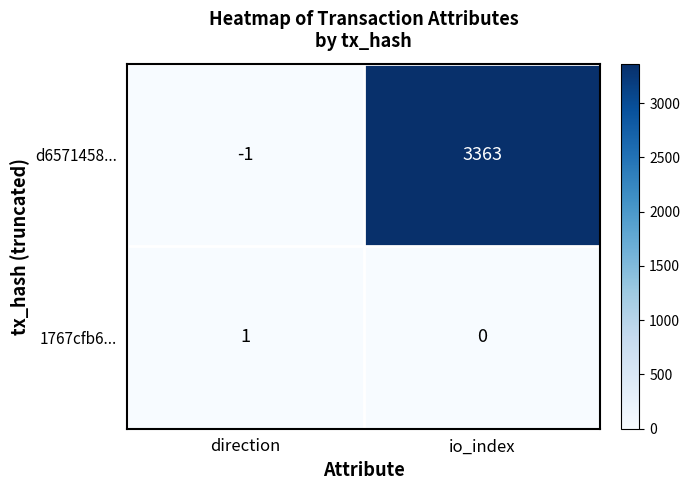

What is the sum of all d6571458... values?

3362